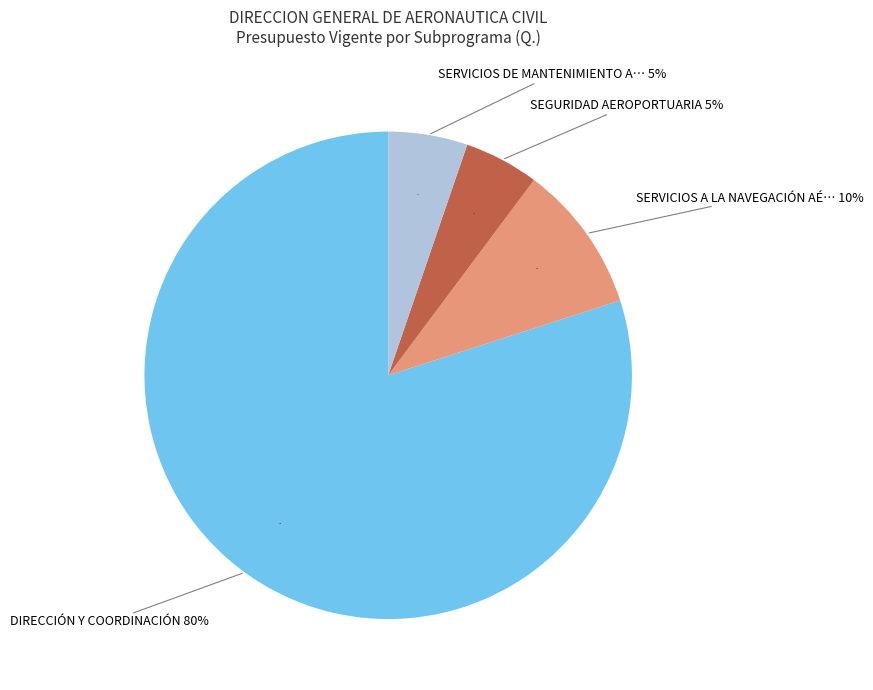

What percentage do SERVICIOS A LA NAVEGACIÓN AÉREA and SERVICIOS DE MANTENIMIENTO A LA INFRAESTRUCTURA together represent?

15.1%